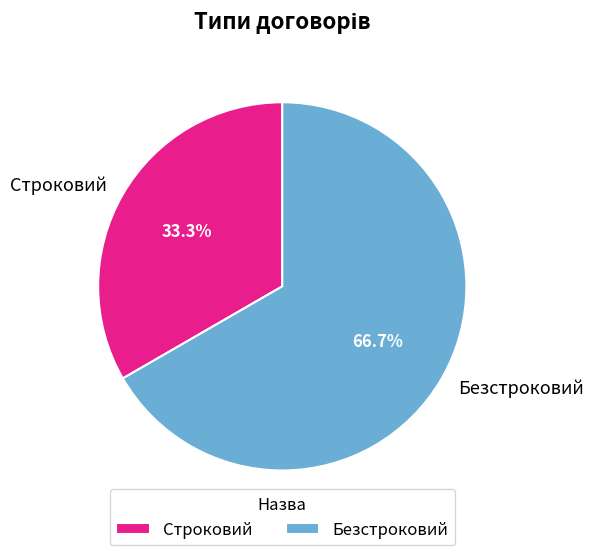

Count the number of slices in the pie.

2